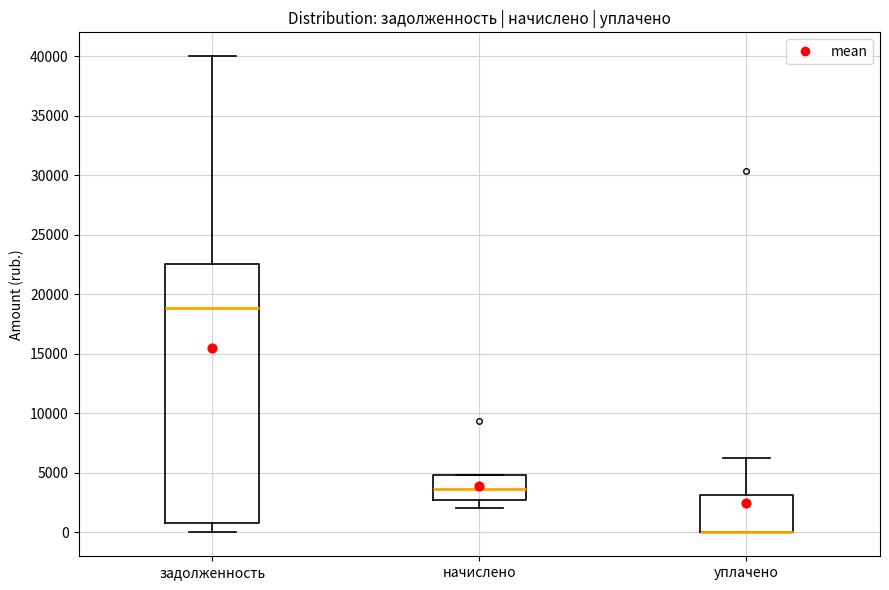

Where is the upper edge of the box for задолженность on the y-axis? The values are not printed on the chart, so give them approximately, as read against the axis.

22500